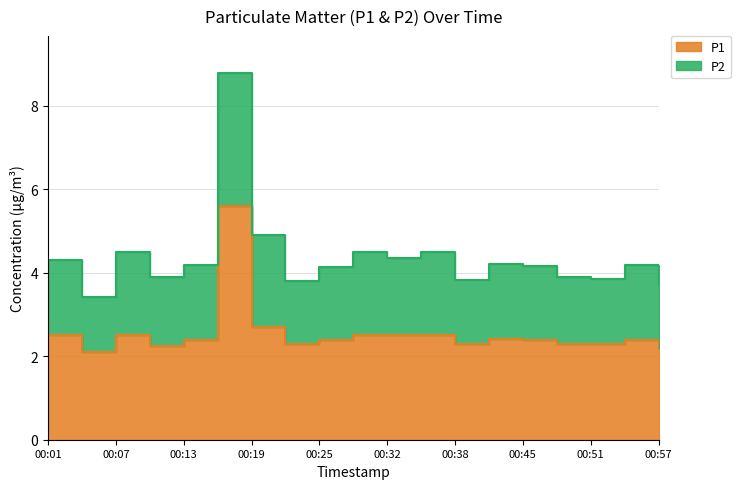

At which label is the value closest to 3?

00:19